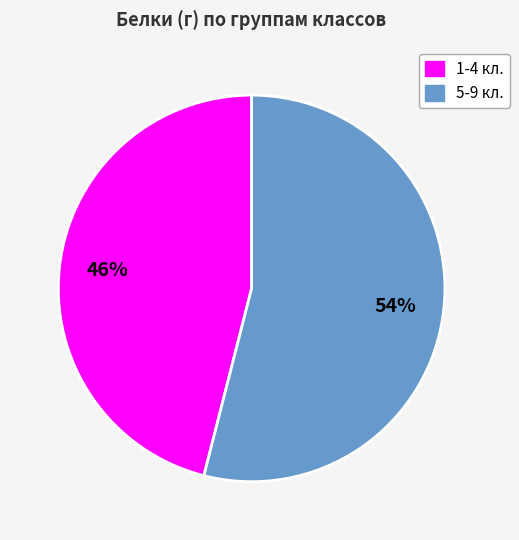

Combined, do 5-9 кл. and 1-4 кл. account for over 50%?

Yes